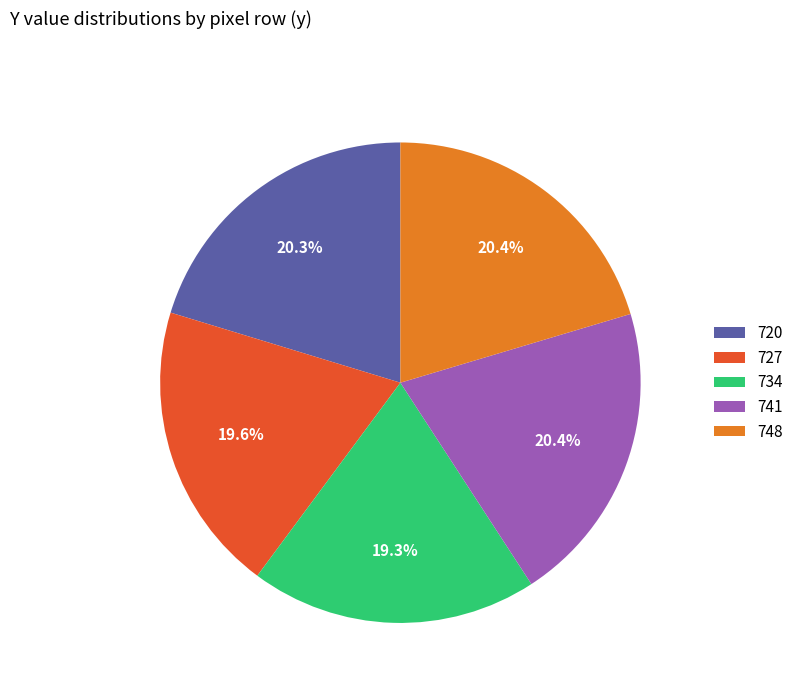

Which has a higher value, 734 or 720?

720